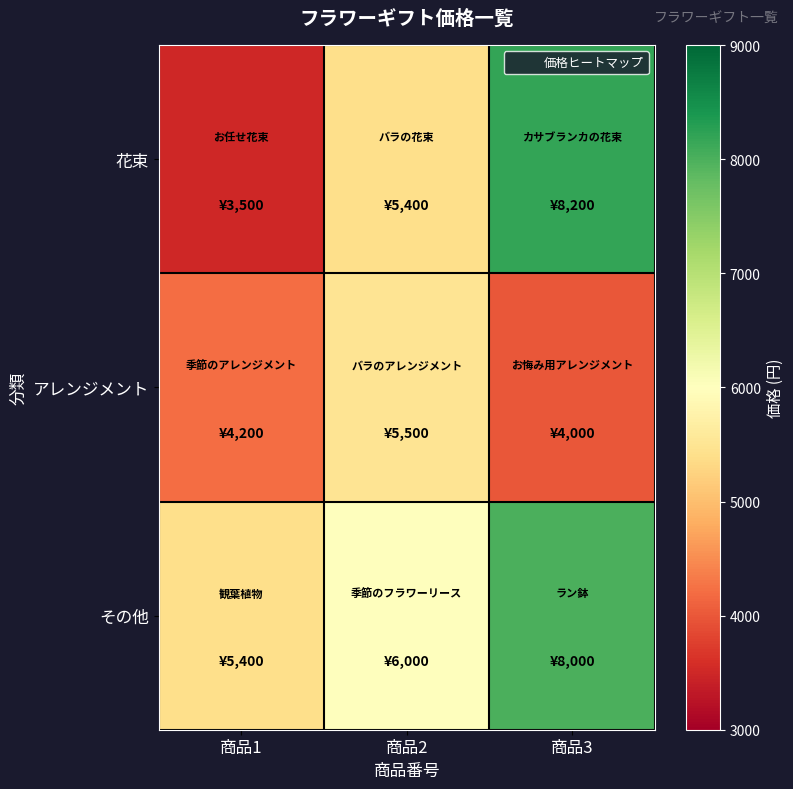

At which category is the sum across all series the highest?

商品3